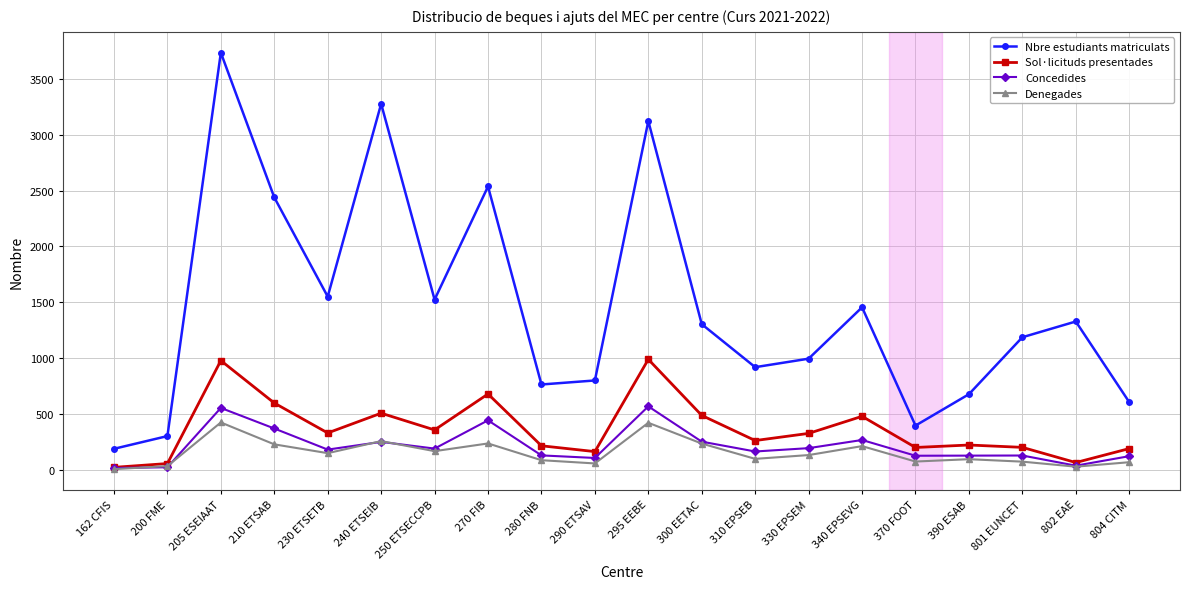

Which series changed the most between 162 CFIS and 370 FOOT?

Nbre estudiants matriculats